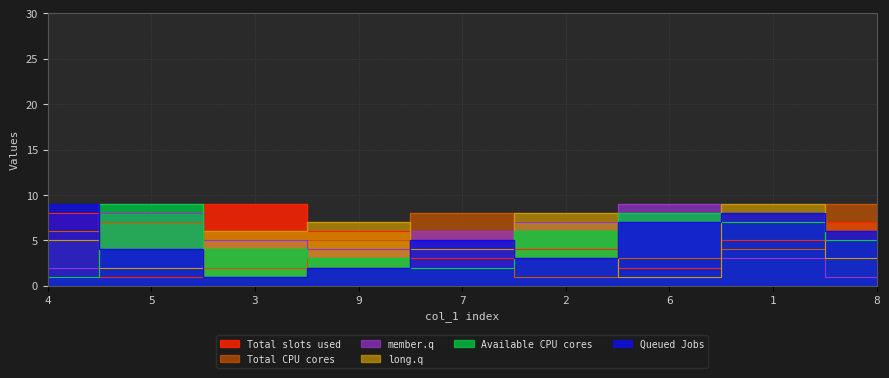

True or false: col_2 has more than 2 interior local peaks.

False